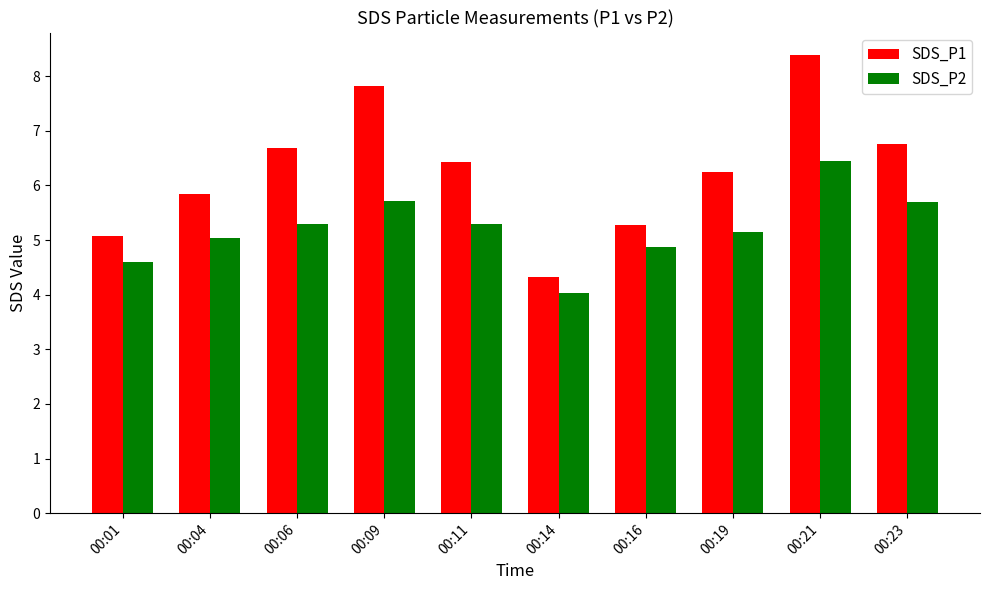

What is the minimum value for SDS_P2?

4.0